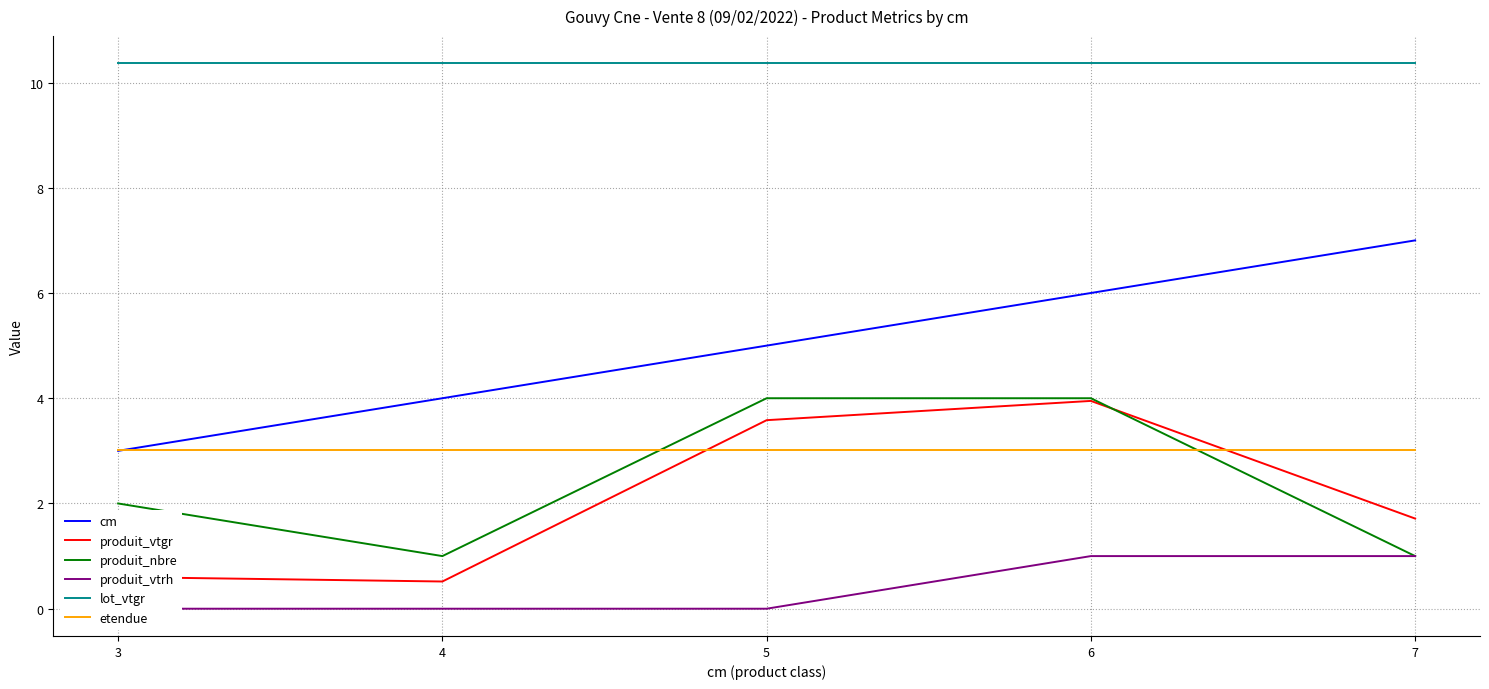

At 3, list the series in order from largest to smallest.

lot_vtgr, etendue, cm, produit_nbre, produit_vtgr, produit_vtrh